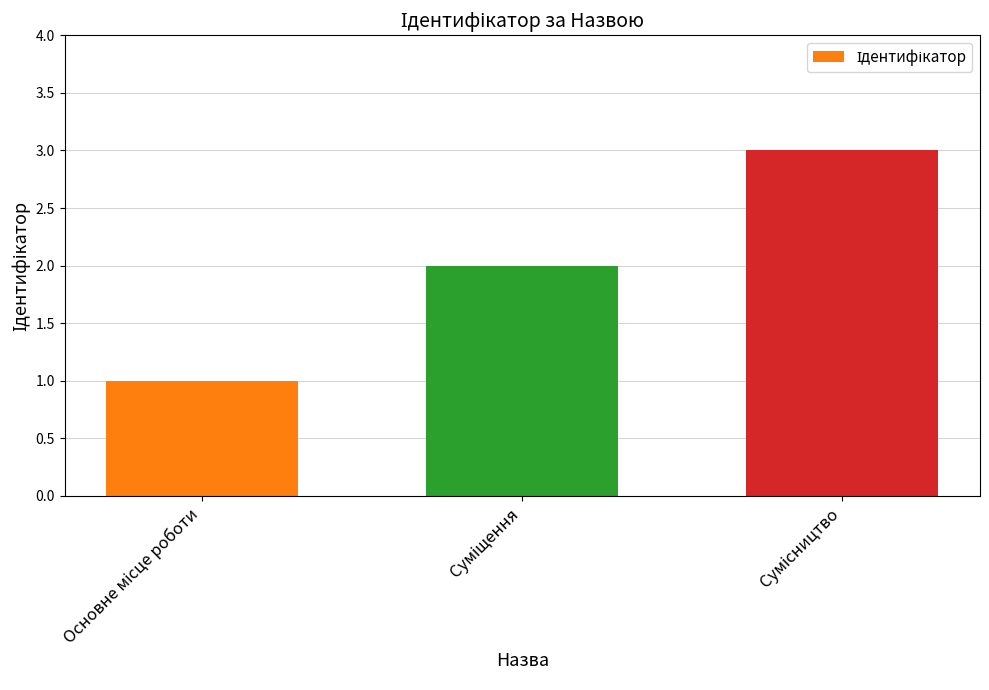

What is the sum of all values?

6